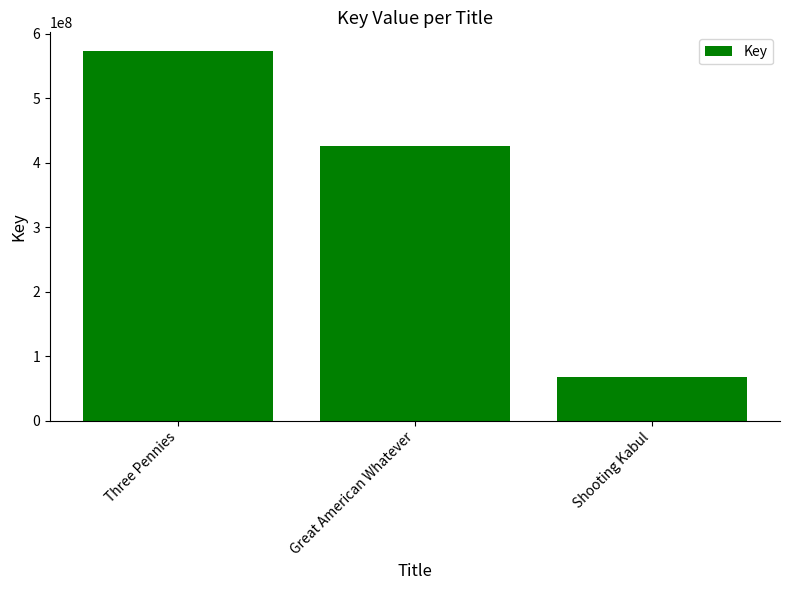

What is the average value?

355517945